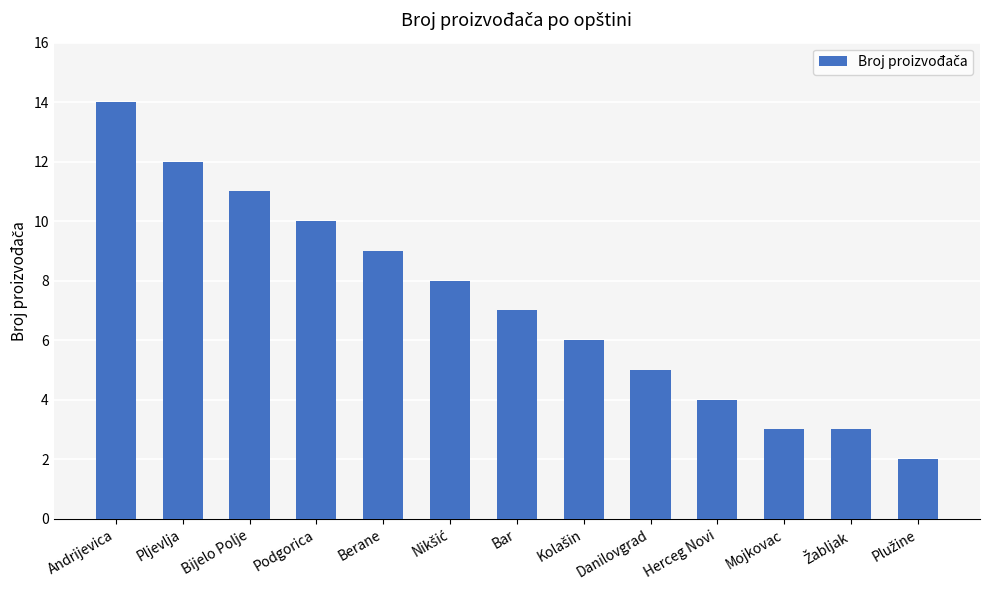

What is the sum of the values at Podgorica and Bijelo Polje?

21